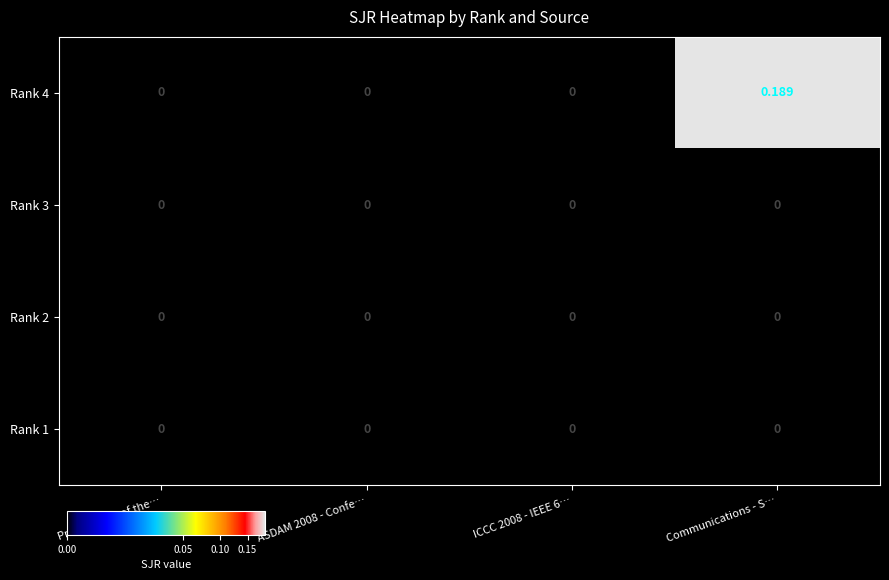

At which category is the sum across all series the highest?

Communications - S…